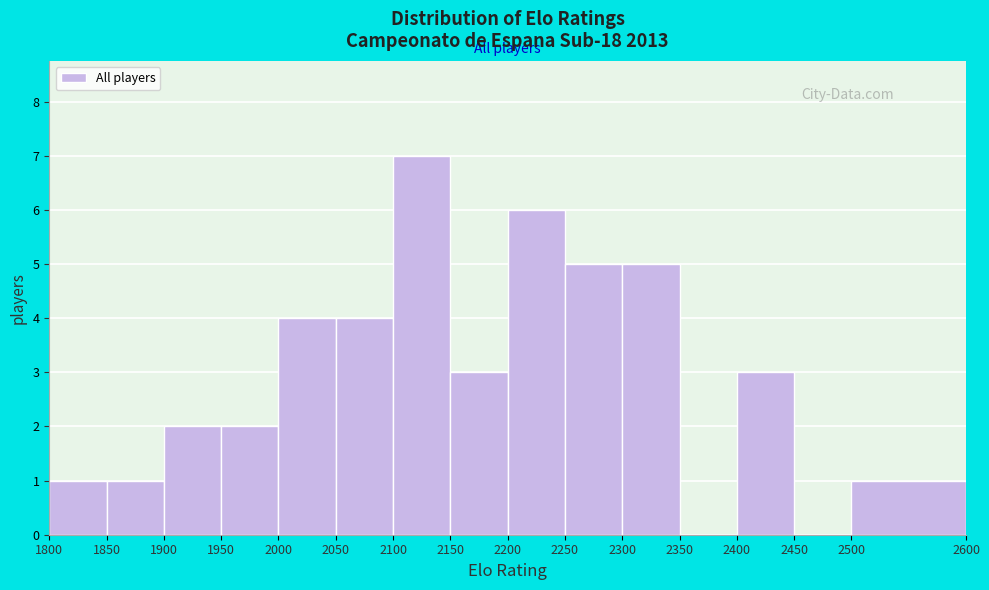

Reading left to right, list every bar in this chart as the range it spans on the x-axis followed by its height. The values are not printed on the chart, so give them approximately, as read against the axis.

1800 to 1850: 1
1850 to 1900: 1
1900 to 1950: 2
1950 to 2000: 2
2000 to 2050: 4
2050 to 2100: 4
2100 to 2150: 7
2150 to 2200: 3
2200 to 2250: 6
2250 to 2300: 5
2300 to 2350: 5
2350 to 2400: 0
2400 to 2450: 3
2450 to 2500: 0
2500 to 2600: 1